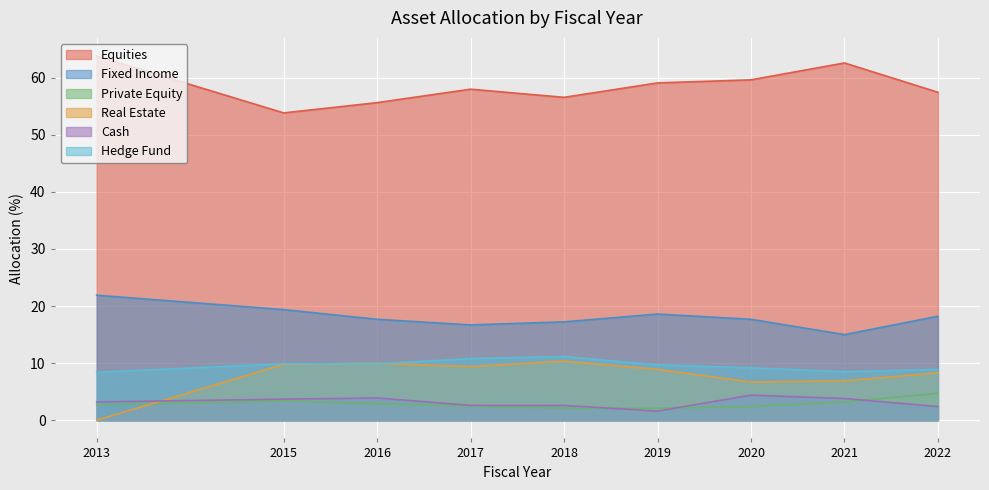

The value of Real Estate at 2022 is 13.4. True or false?

False